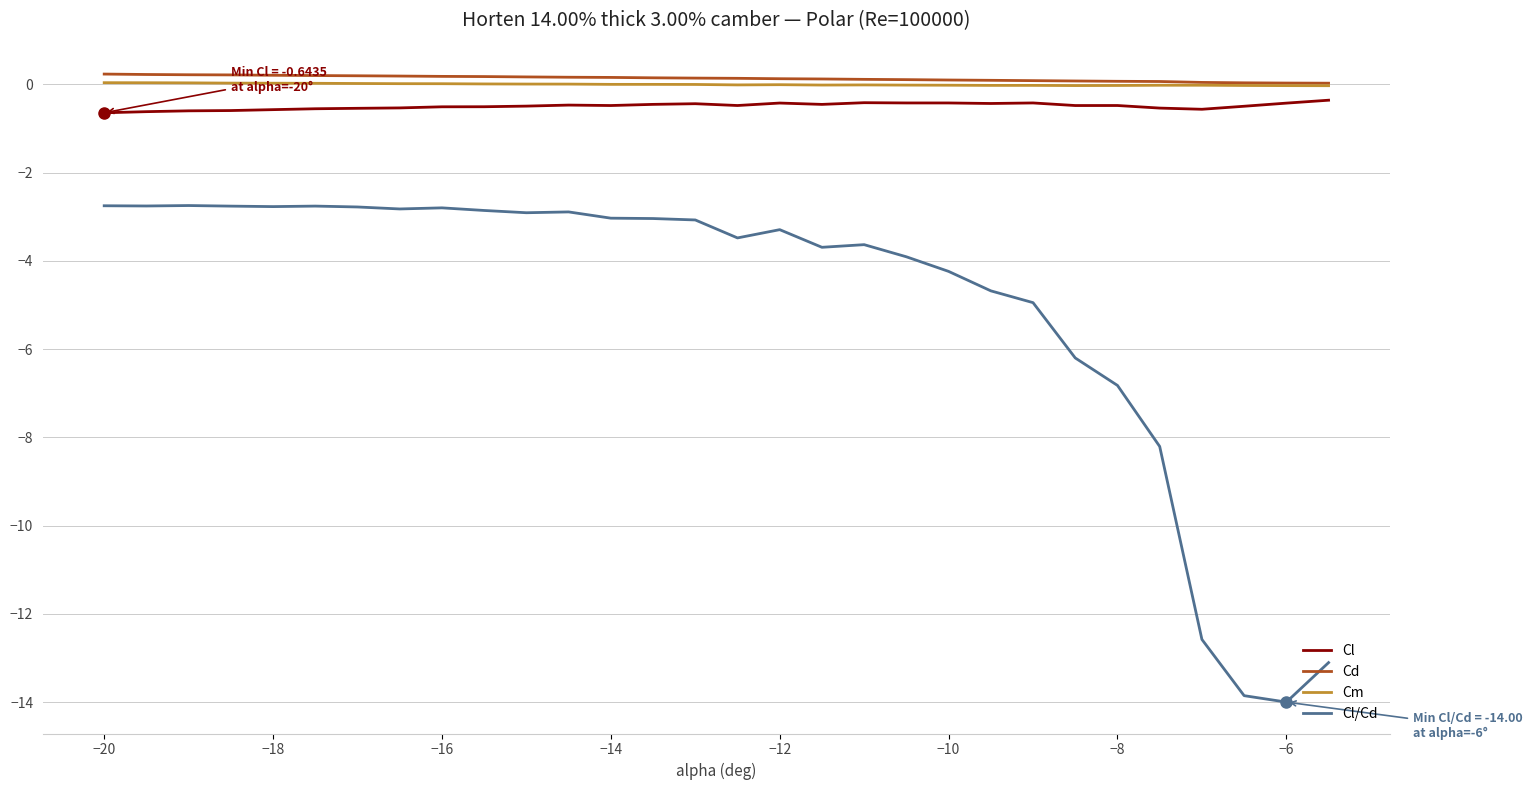

What is the minimum value shown in the chart?

-14.0